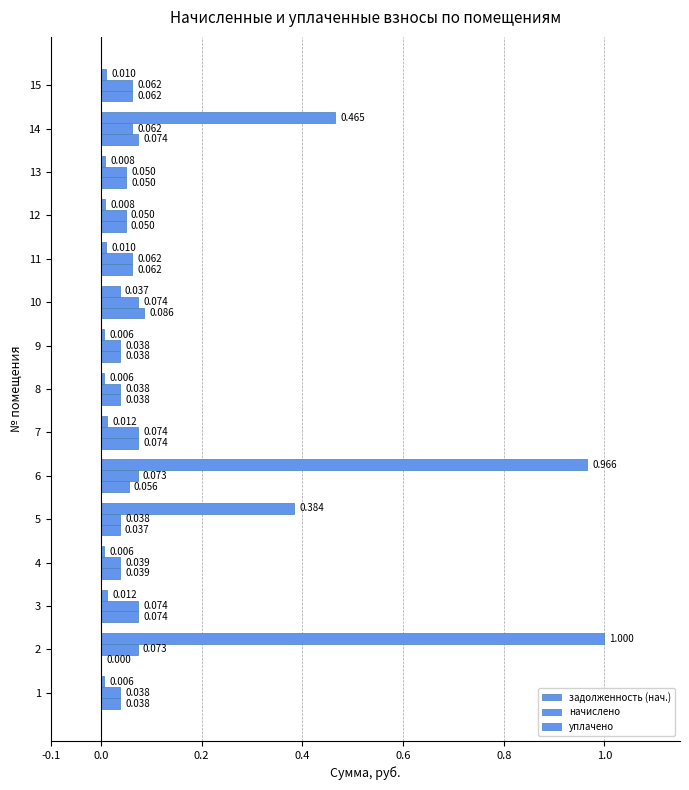

Reading left to right, transcribe all the data shown in this chart.

задолженность (нач.): 0.0	1.0	0.0	0.0	0.4	1.0	0.0	0.0	0.0	0.0	0.0	0.0	0.0	0.5	0.0
начислено: 0.0	0.1	0.1	0.0	0.0	0.1	0.1	0.0	0.0	0.1	0.1	0.0	0.1	0.1	0.1
уплачено: 0.0	0.0	0.1	0.0	0.0	0.1	0.1	0.0	0.0	0.1	0.1	0.0	0.1	0.1	0.1